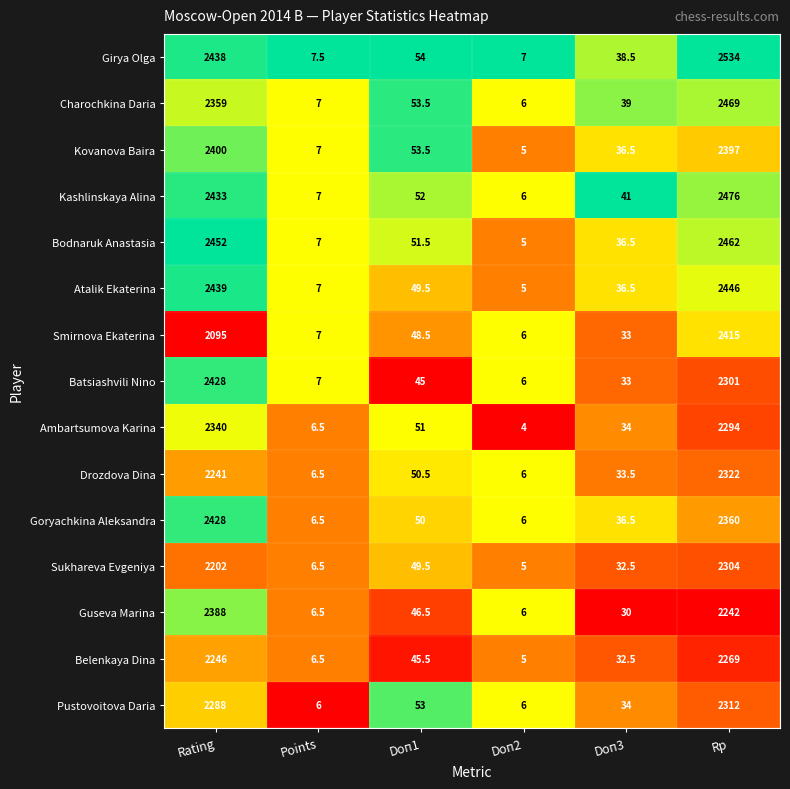

What is the difference between the highest and lowest values at Rp?

292.0